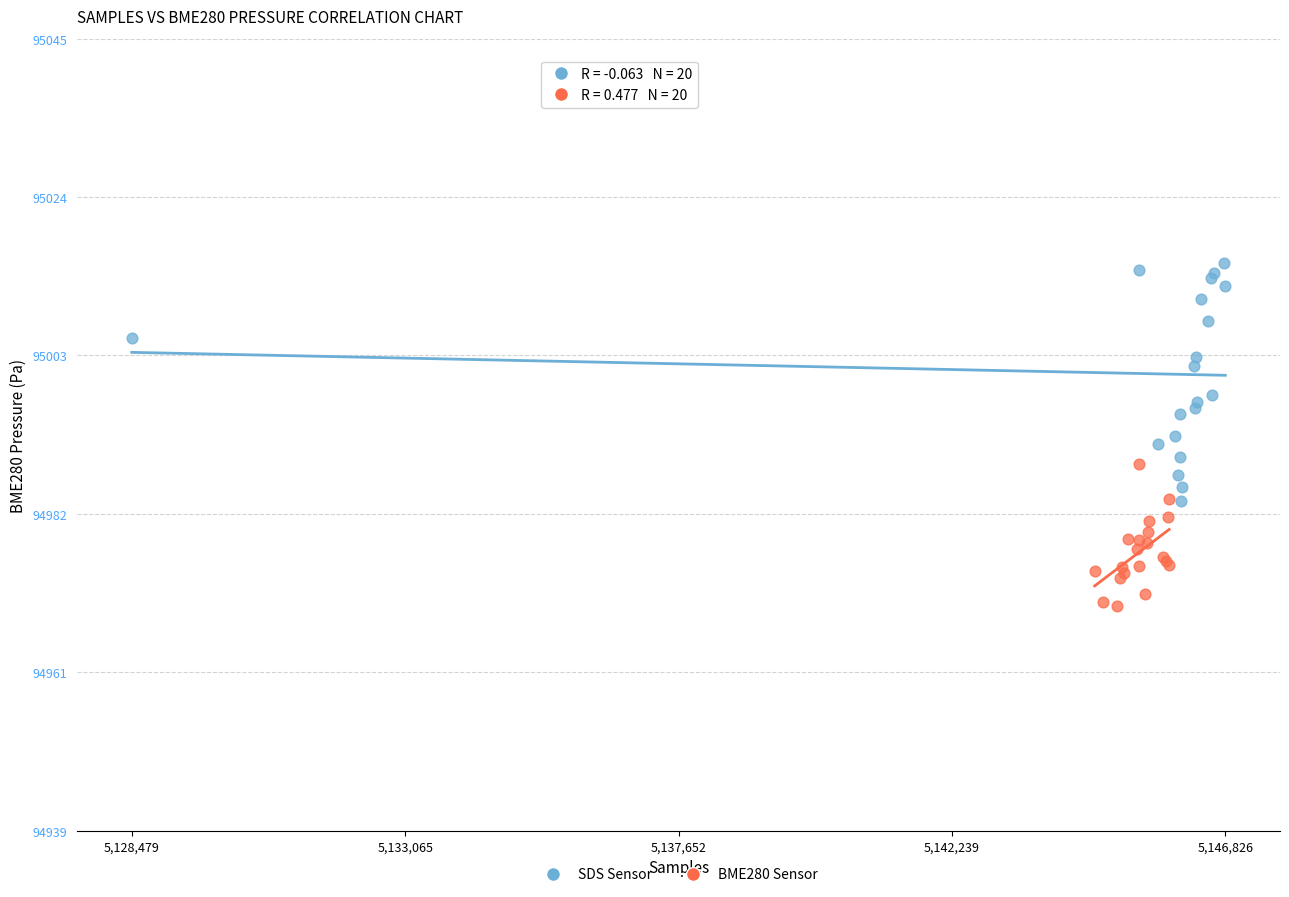

Which series reaches the maximum Y coordinate?

SDS Sensor